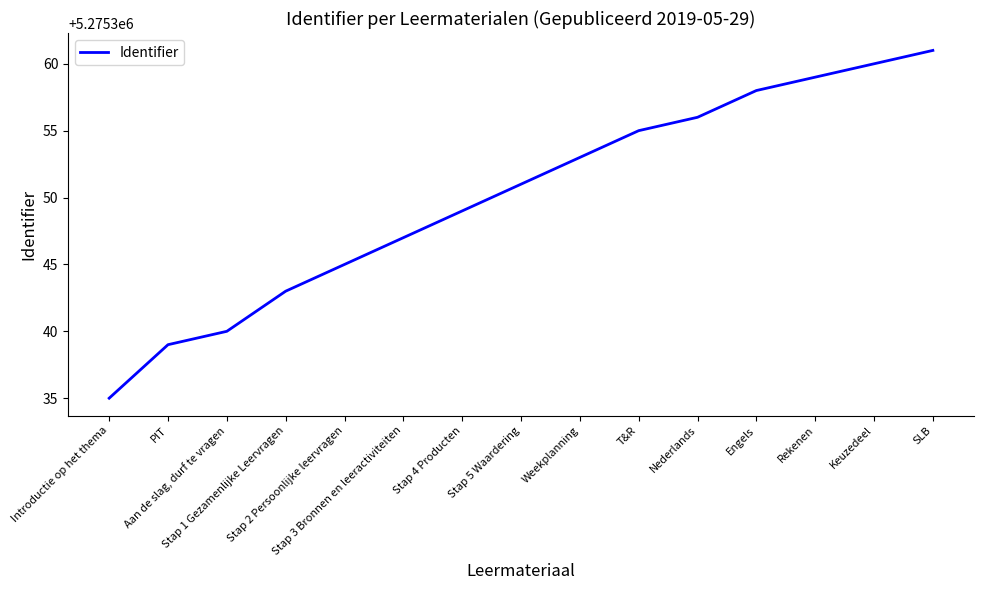

What is the difference between the maximum and minimum values?

26